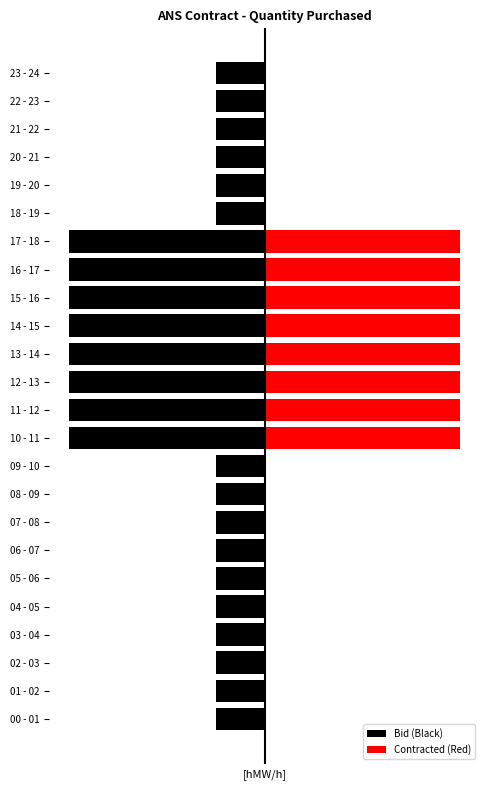

Which series changed the most between 02 - 03 and 10 - 11?

Contracted (Red)